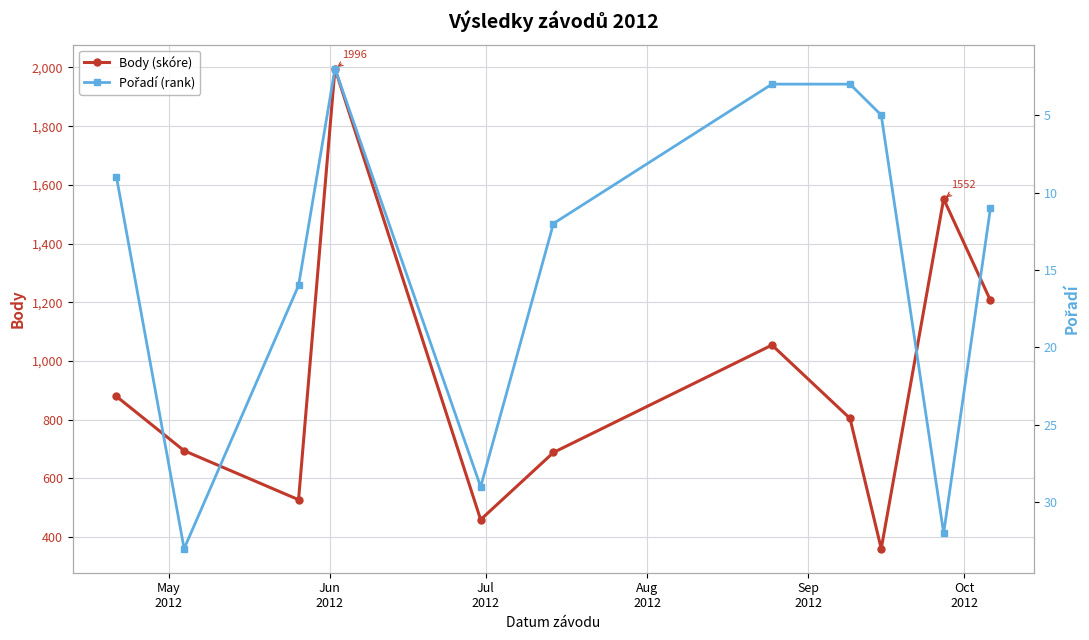

How many interior local peaks does the Body (skóre) series have?

3